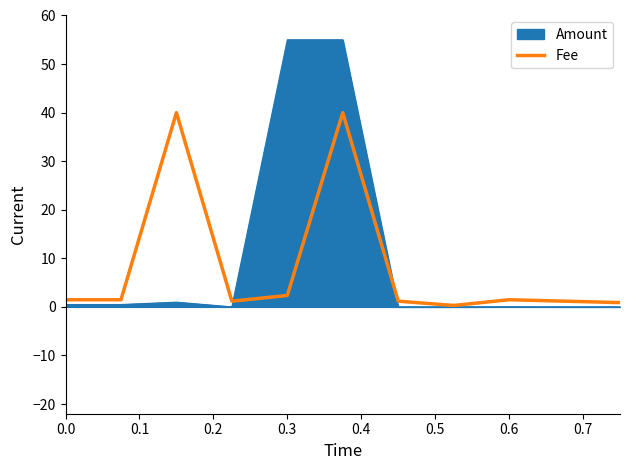

What is the highest value of the Fee series?

40.0